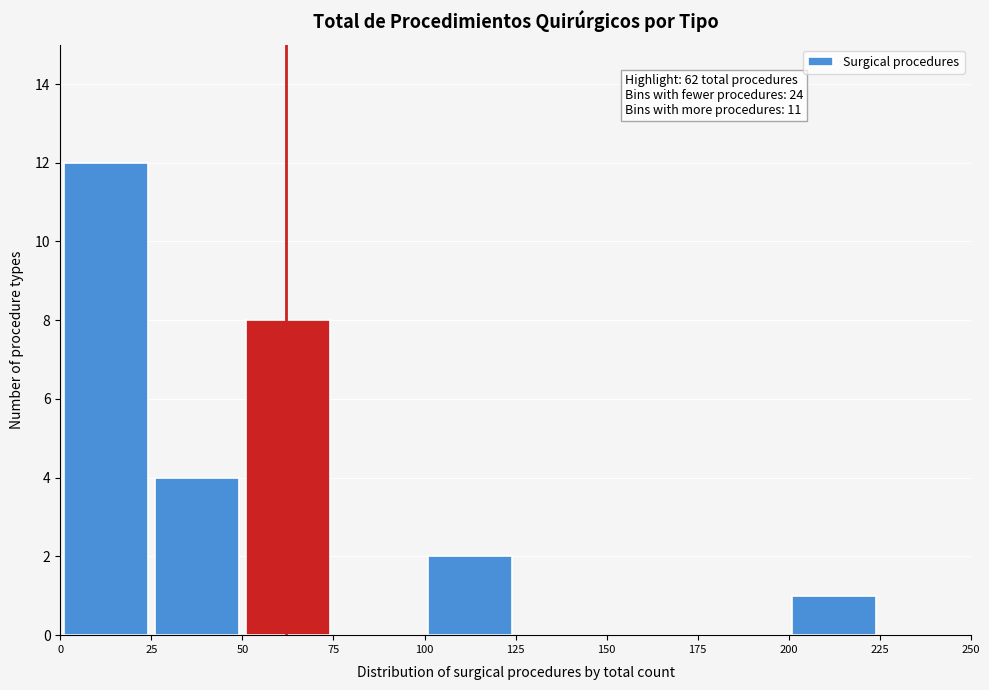

Over which range of the x-axis is the bar tallest?

0 to 25